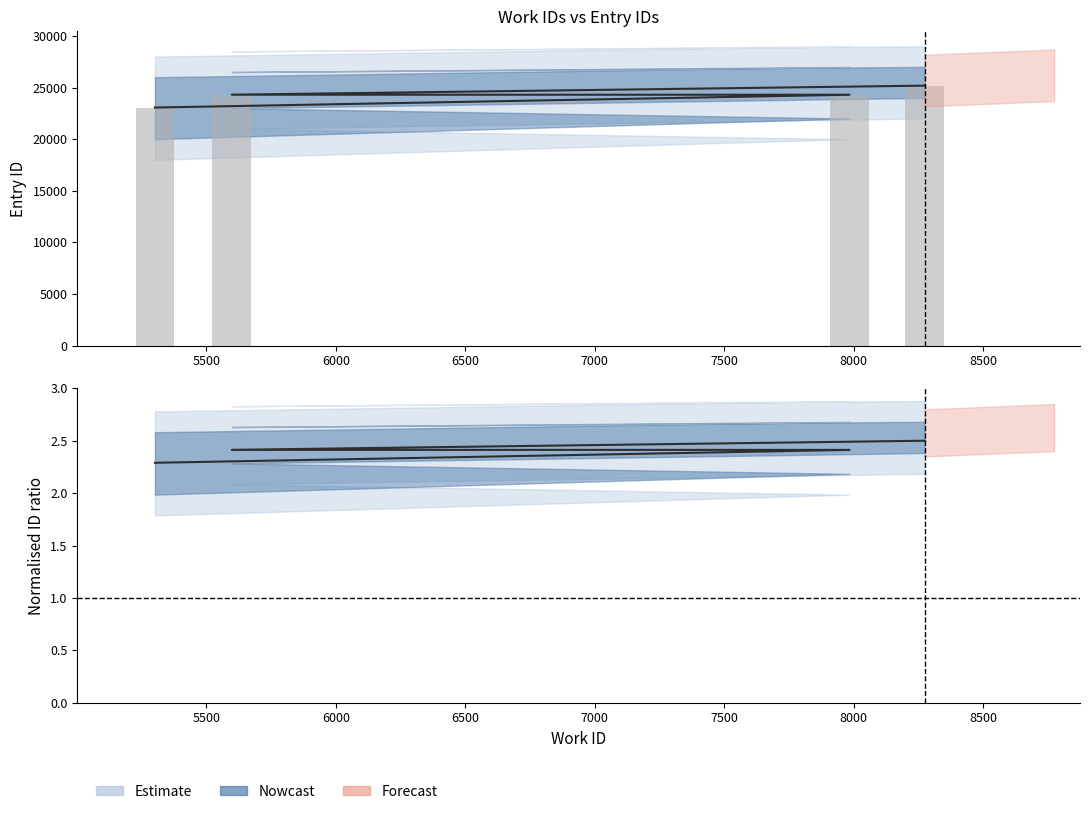

The value at 8274 is 43777. True or false?

False